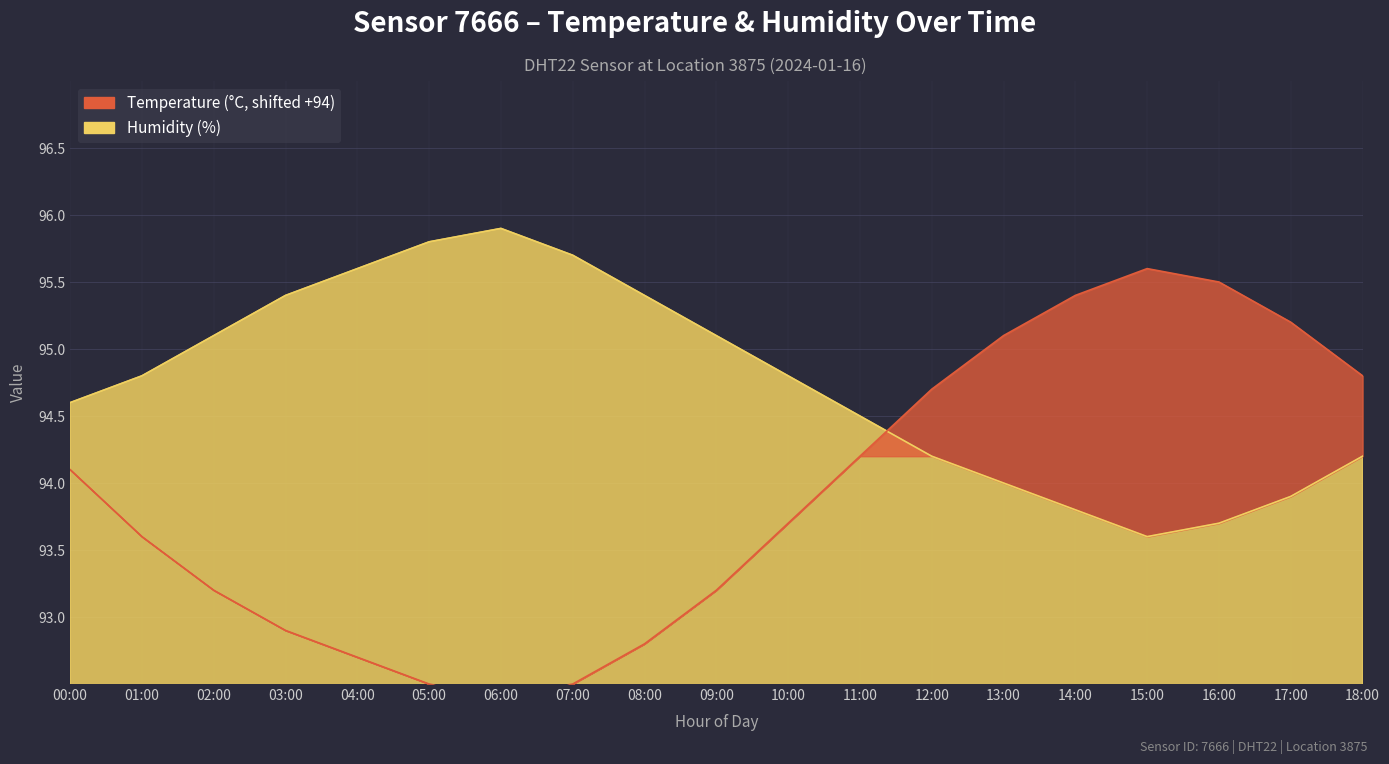

What is the label of the 12th point from the left?

11:00